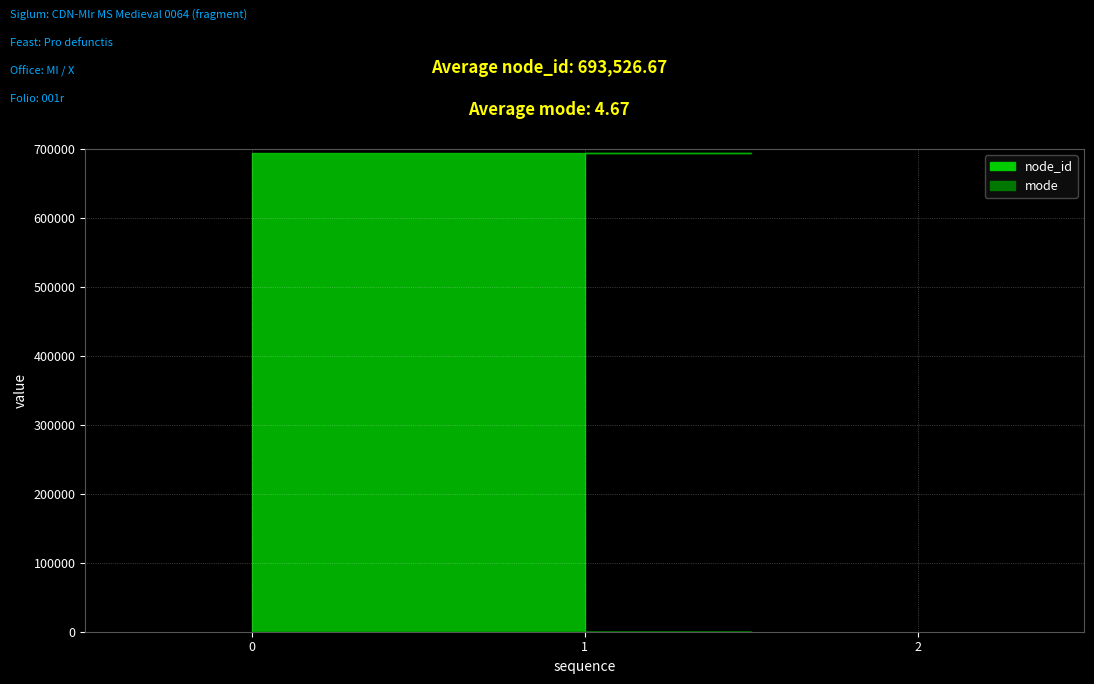

The mode series shows 9 at 1. True or false?

False